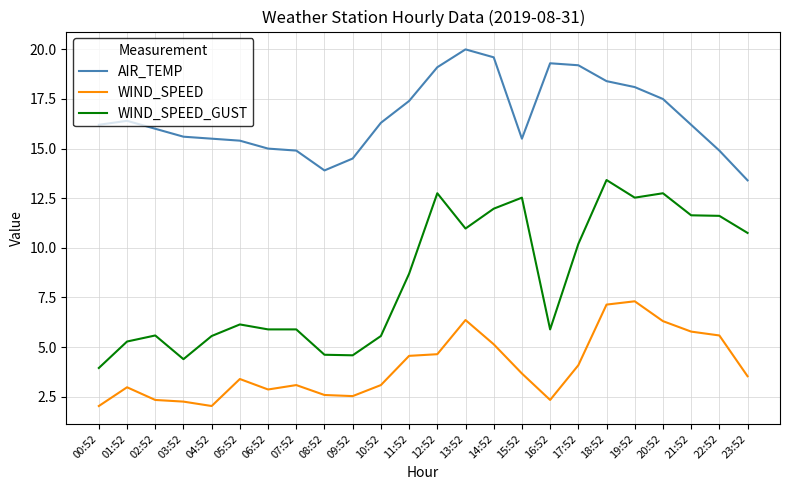

What is the sum of the WIND_SPEED_GUST values at 00:52 and 01:52?

9.2